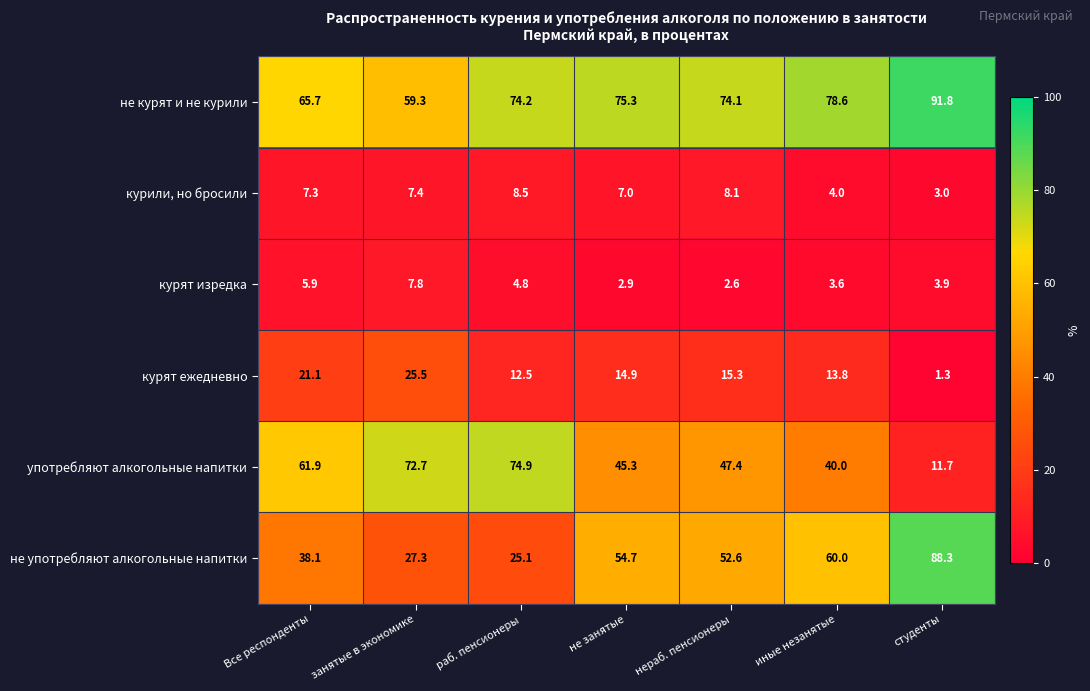

Is it true that курят изредка equals 3.9 at студенты?

True